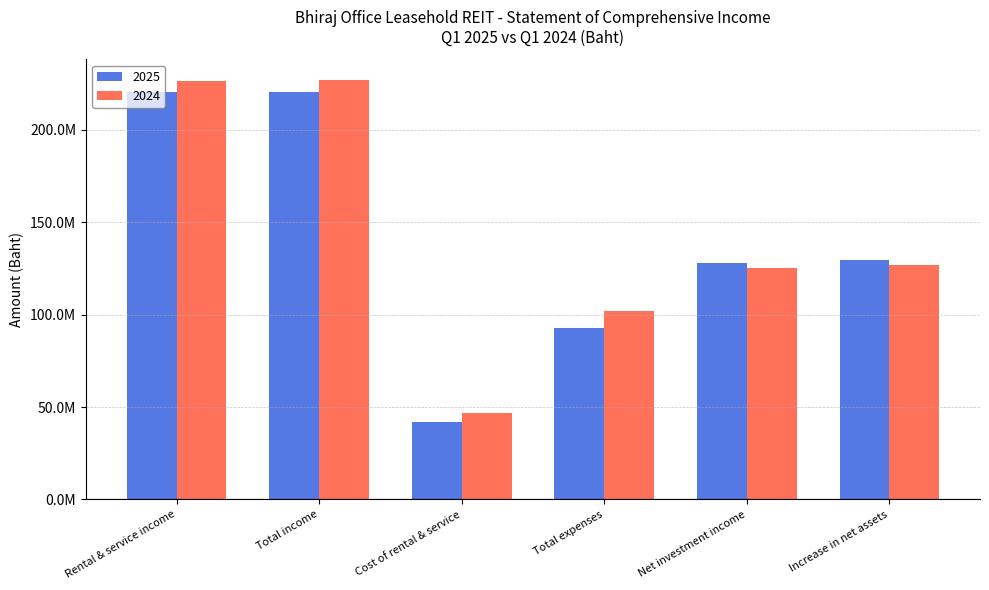

At how many categories does at least one series exceed 161795479?

2